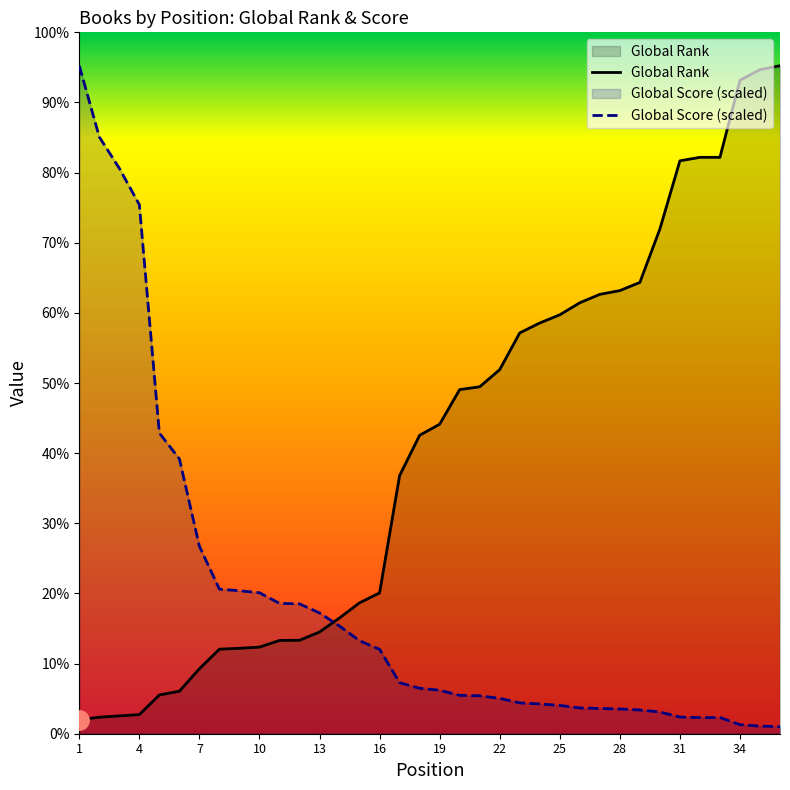

How many times do Global Score and Global Rank cross each other?

1